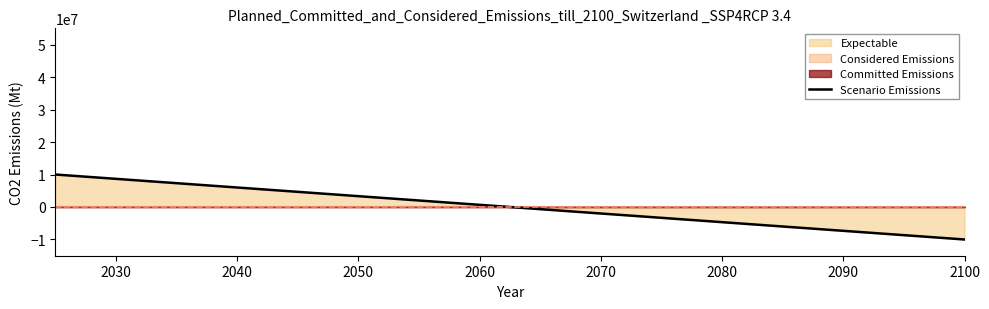

What is the greatest value displayed?

10000000.0